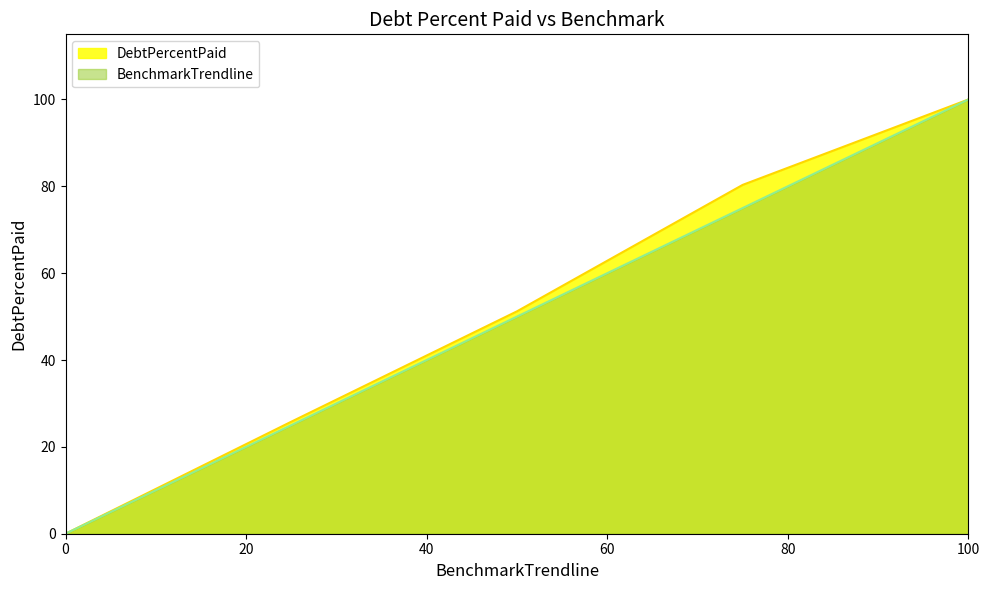

Which series has the largest total across all categories?

DebtPercentPaid